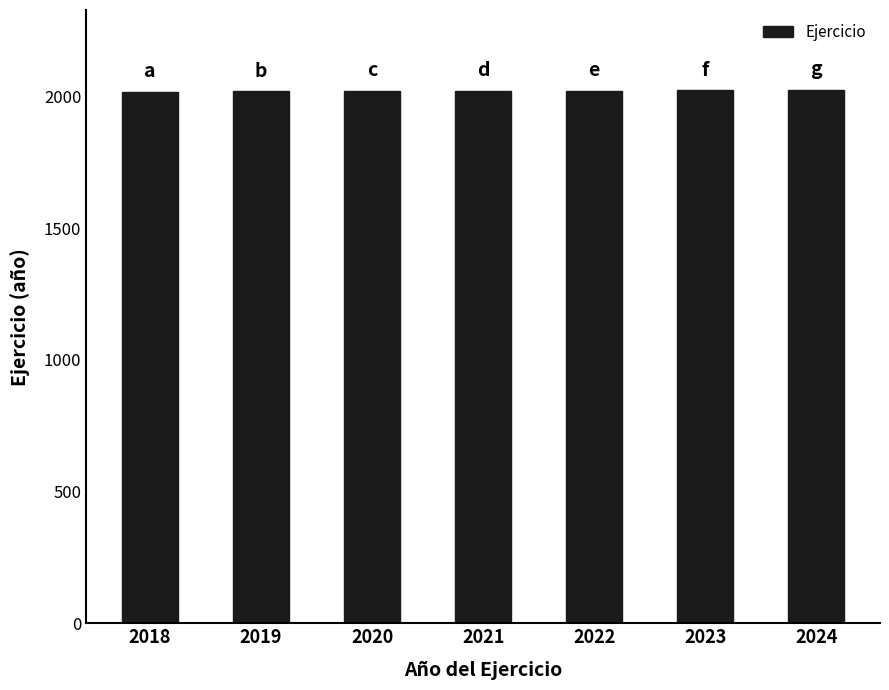

What is the ratio of the value at 2024 to the value at 2019?

1.0